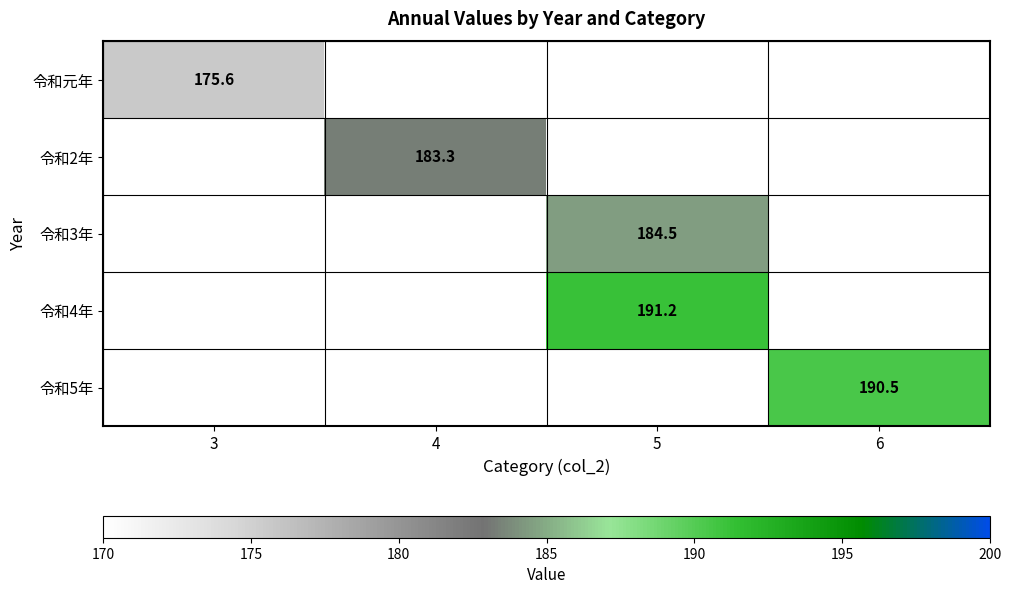

The 令和5年 series shows 123.7 at 6. True or false?

False